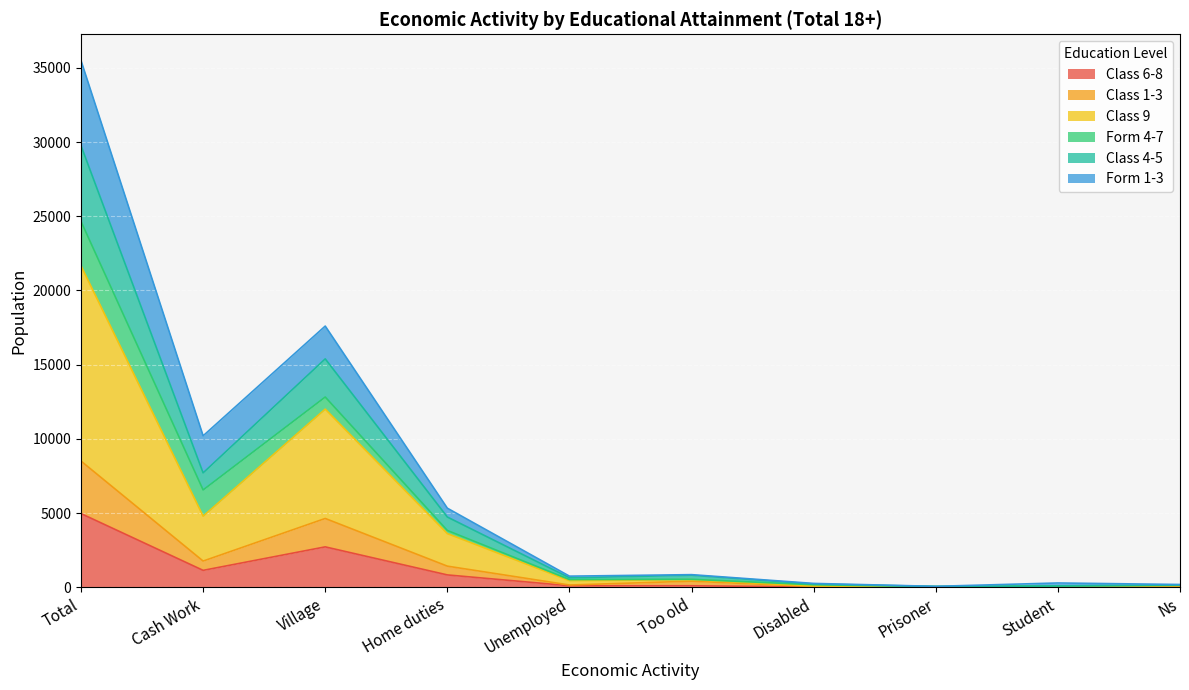

True or false: Class 9 and Class 1-3 cross at least once.

False